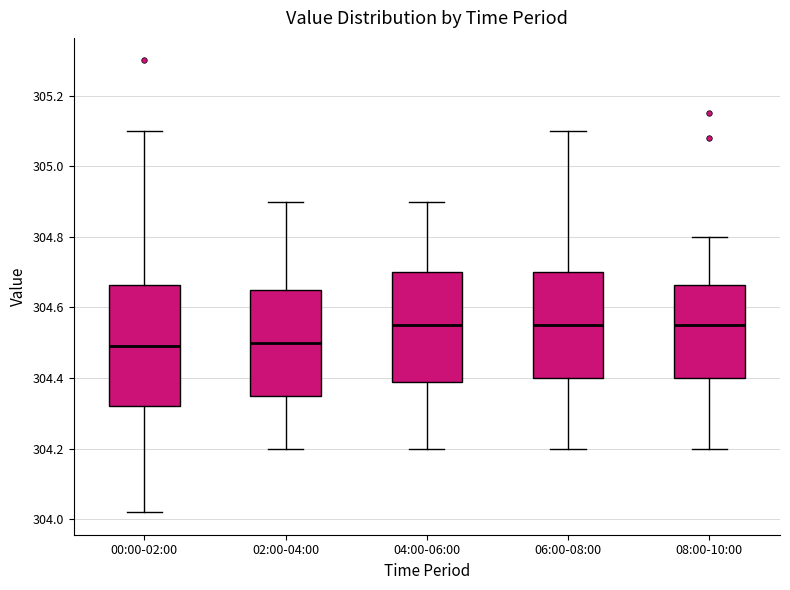

Where does the upper whisker of the box for 08:00-10:00 end on the y-axis? The values are not printed on the chart, so give them approximately, as read against the axis.

304.80